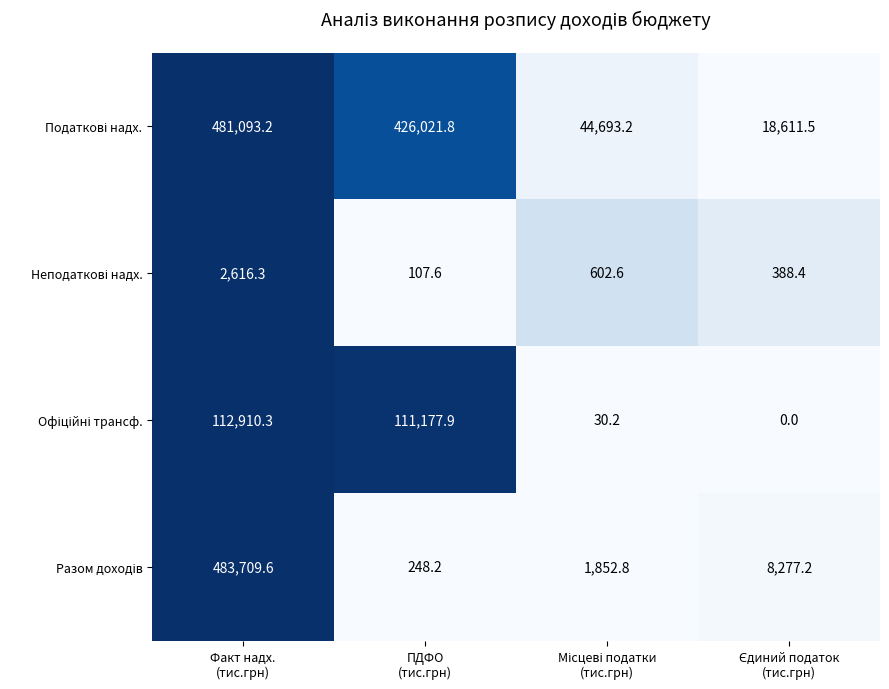

What is the maximum value shown in the chart?

483709.6